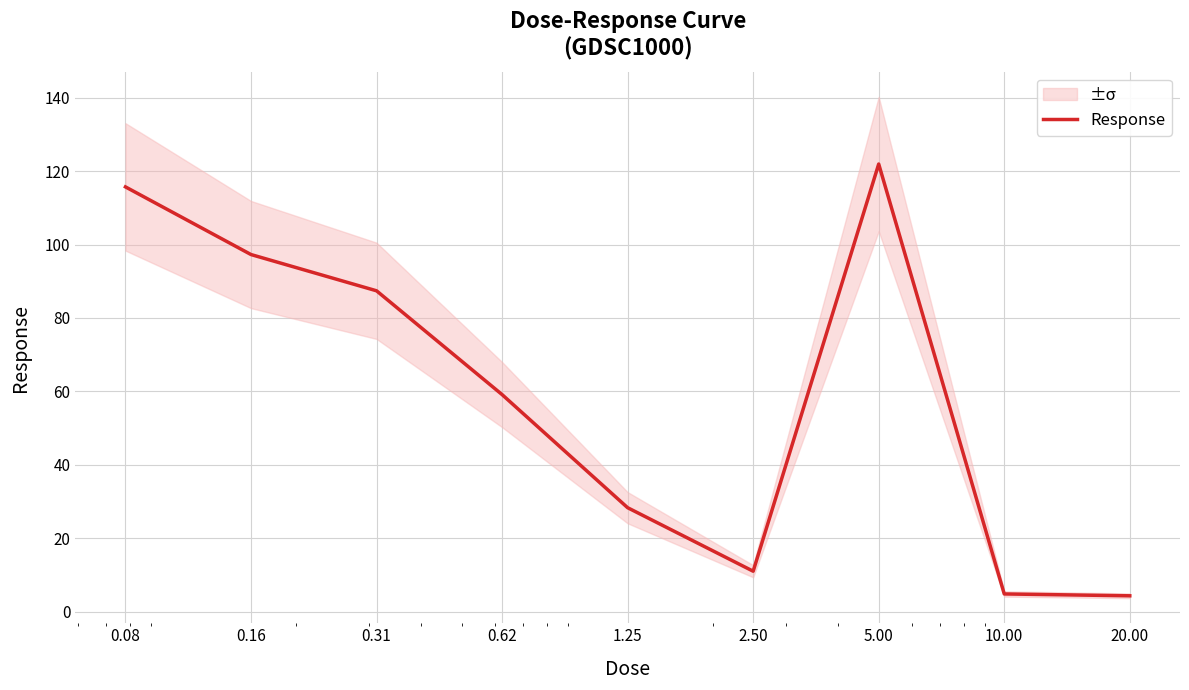

What is the difference between the second highest and second lowest values?

110.9